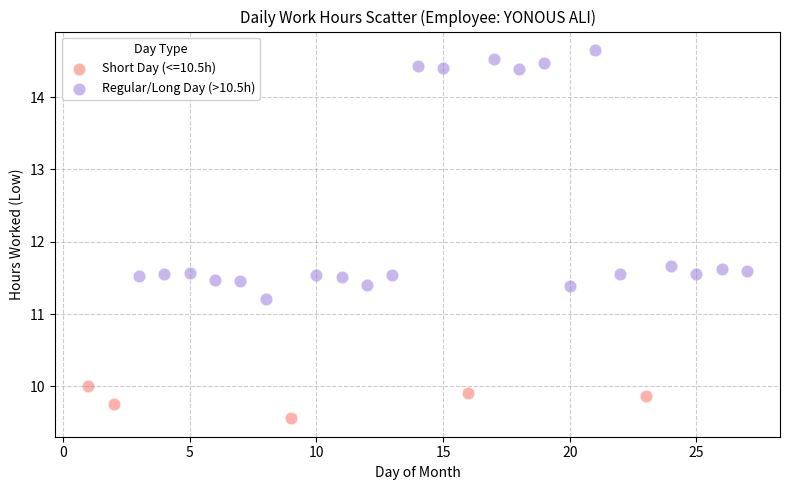

Which series contains the lowest Y value?

Short Day (<=10.5h)